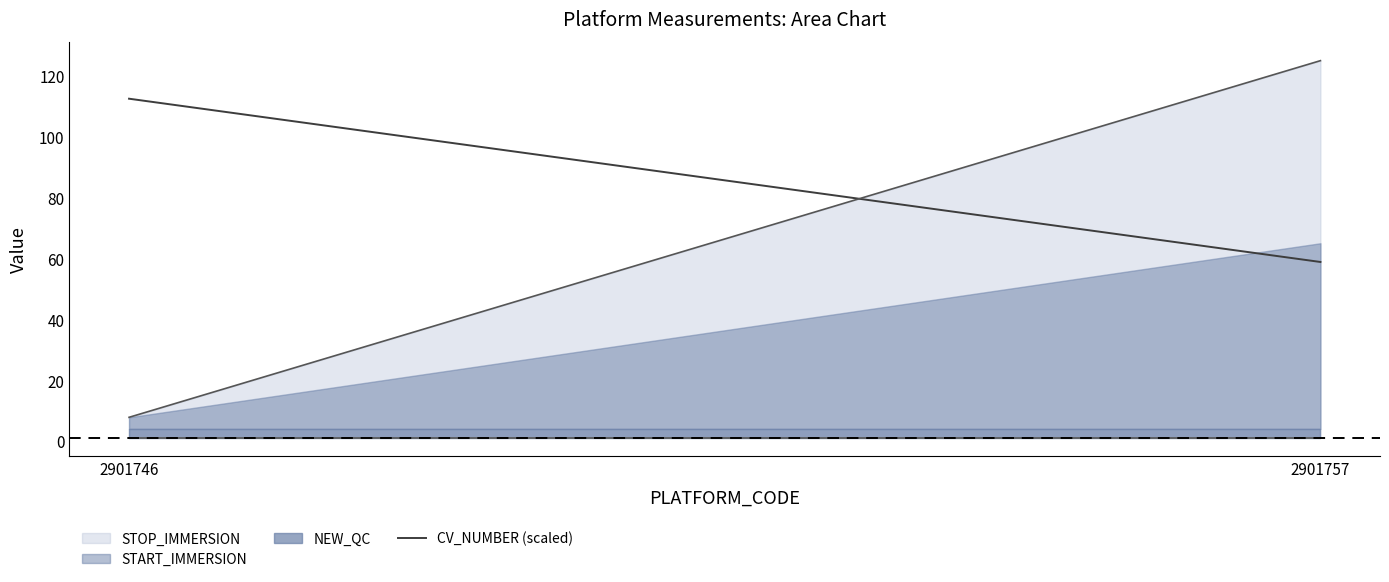

What is the sum of all values?

171.3